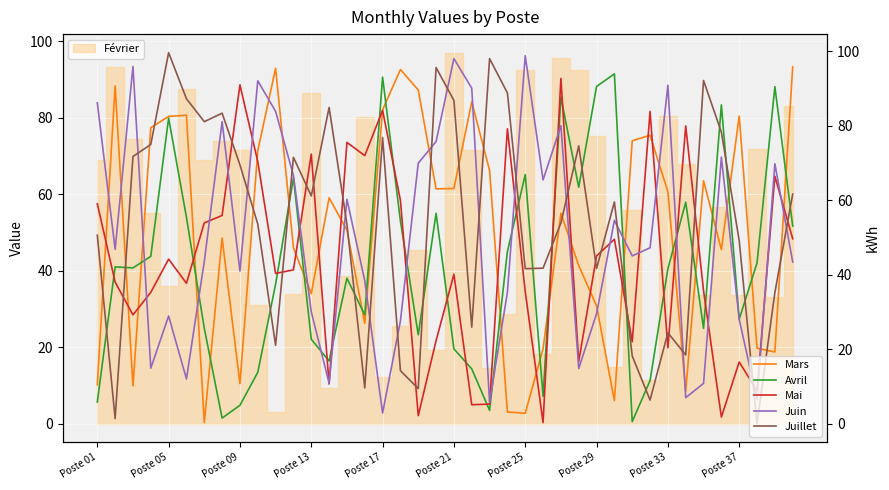

What is the maximum value for Mars?

95.7